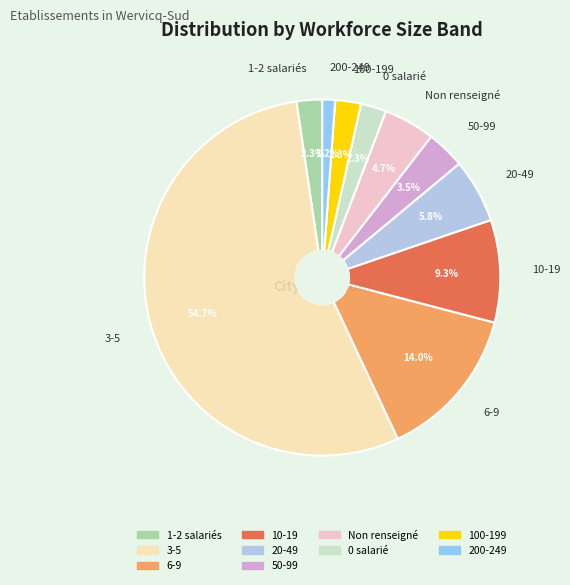

Combined, what portion of the pie is 3-5 and 6-9?

68.6%